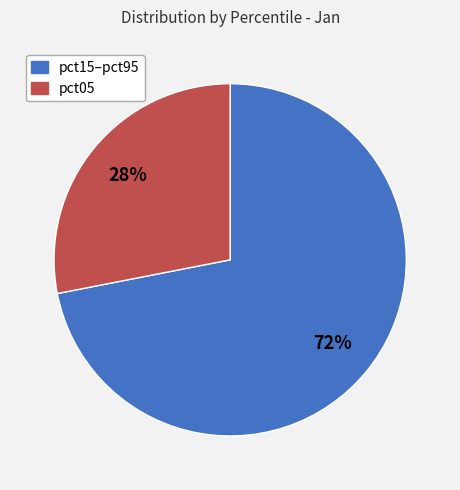

To the nearest percent, what is the average slice percentage?

50%